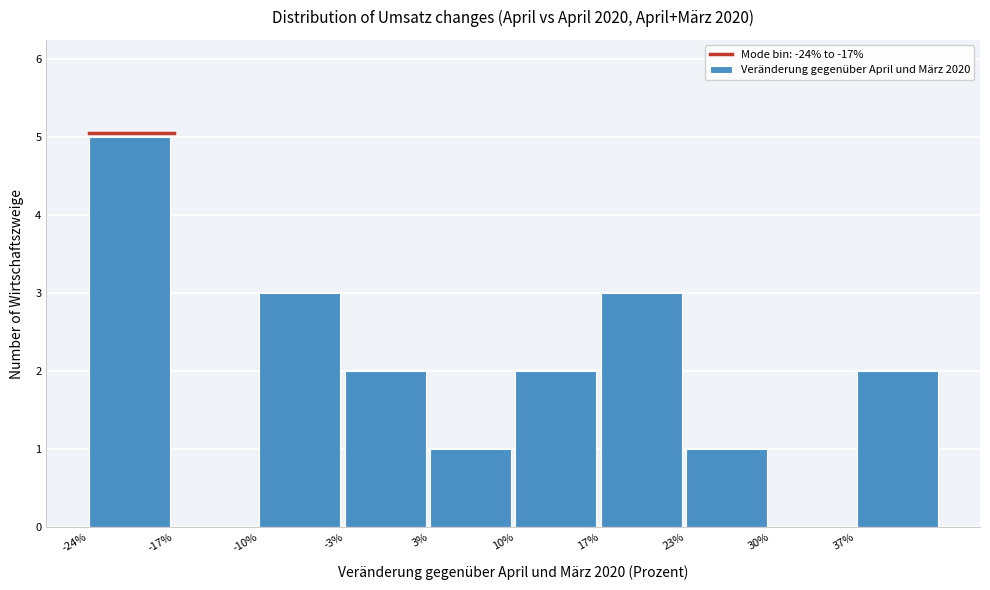

What is the height of the bar covering -3.4 to 3.3 on the x-axis? Neither the bar edges nor the heights are printed on the chart, so give them approximately, as read against the axes.

2